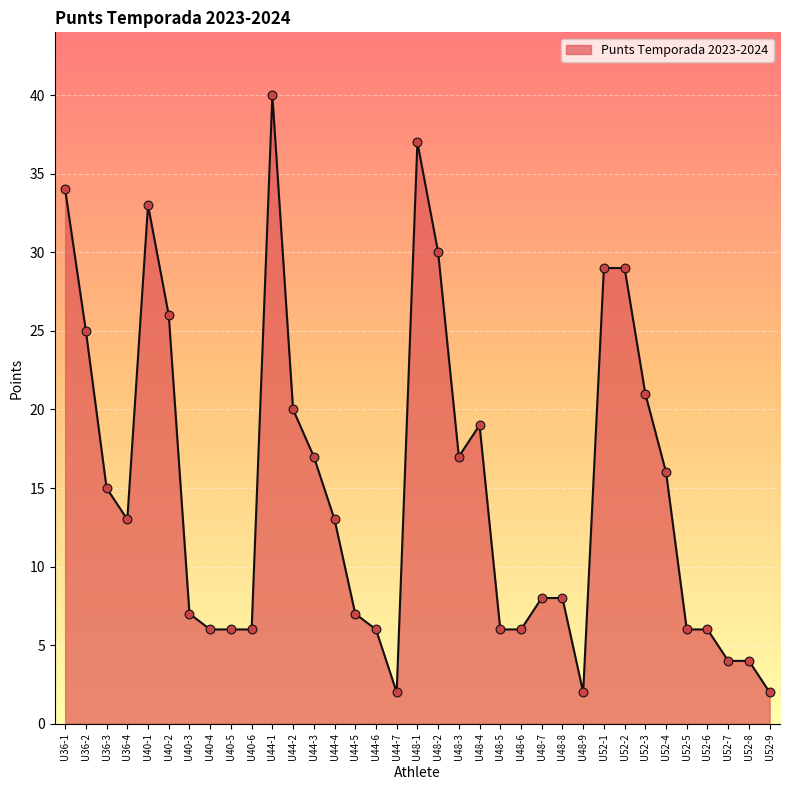

What is the change in value from U40-2 to U44-4?

-13